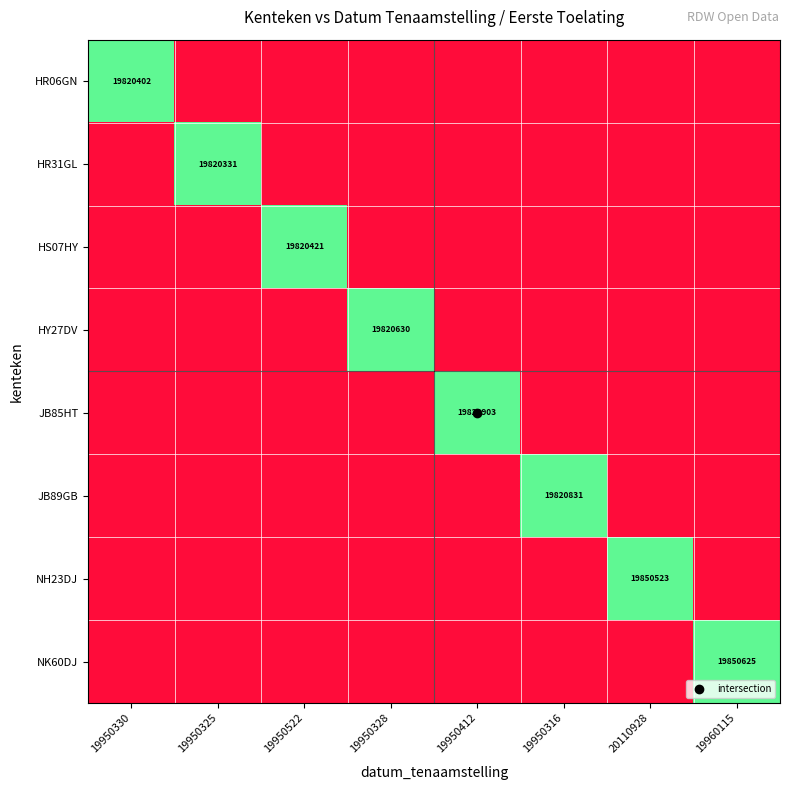

List the series in order of their peak value, lowest first.

HR06GN, HR31GL, HS07HY, HY27DV, JB85HT, JB89GB, NH23DJ, NK60DJ